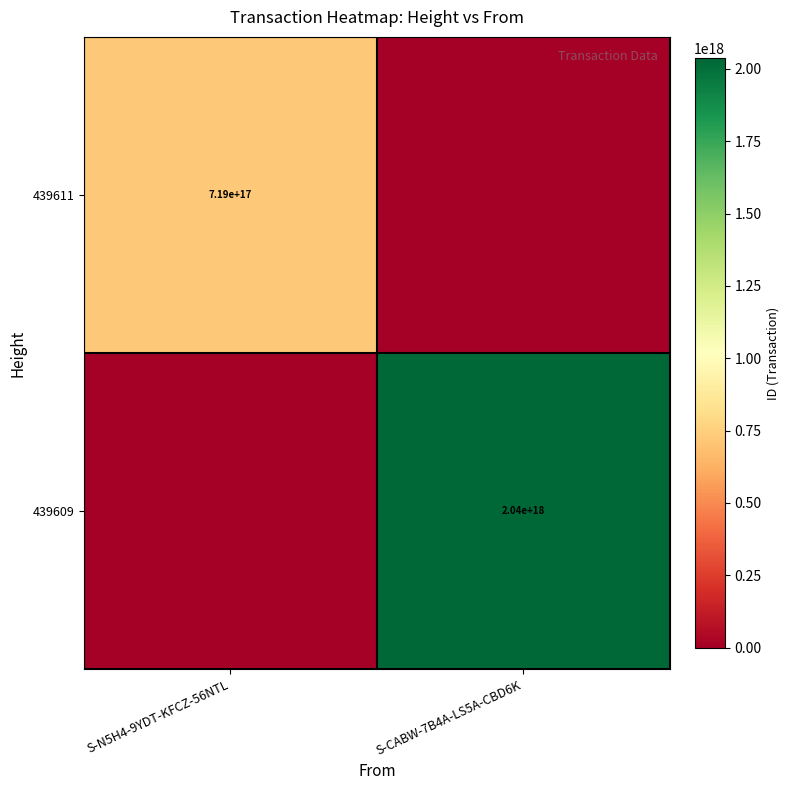

The value of 439611 at S-N5H4-9YDT-KFCZ-56NTL is 719000000000000000. True or false?

True